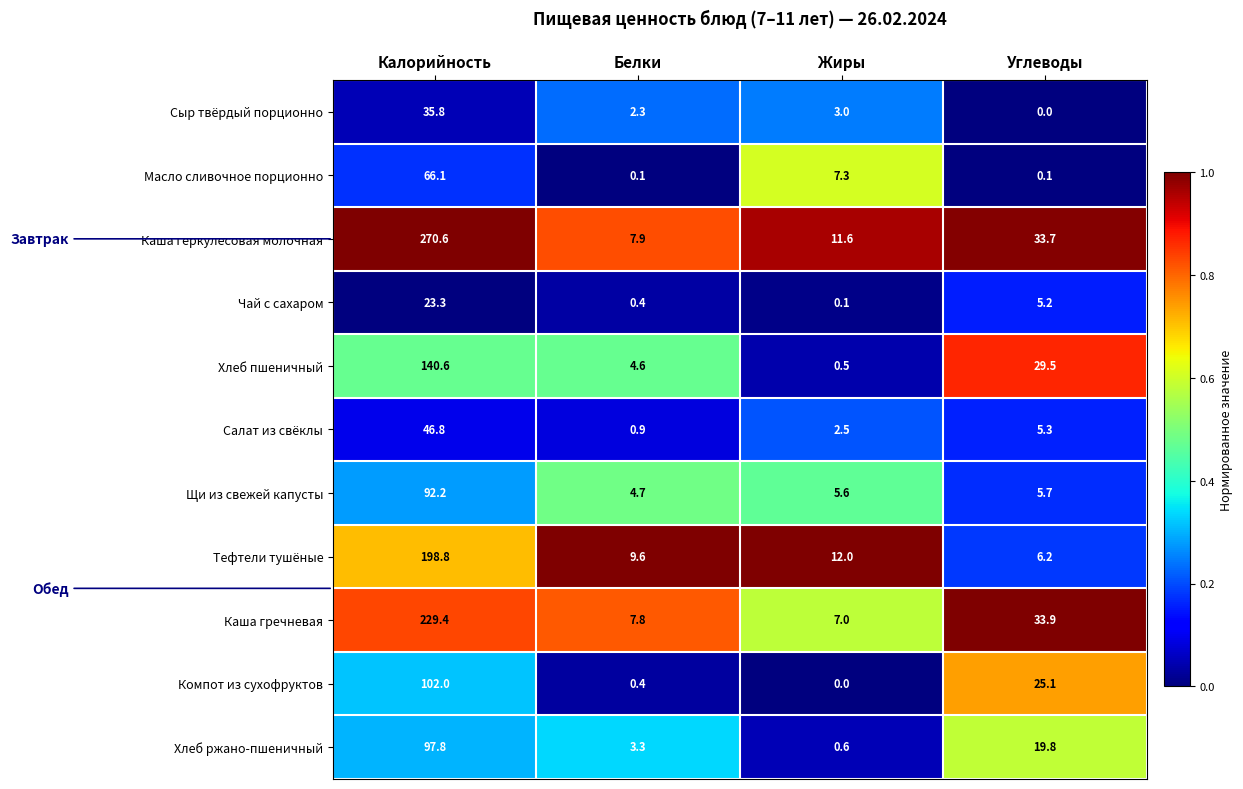

What is the sum of all Сыр твёрдый порционно values?

41.1